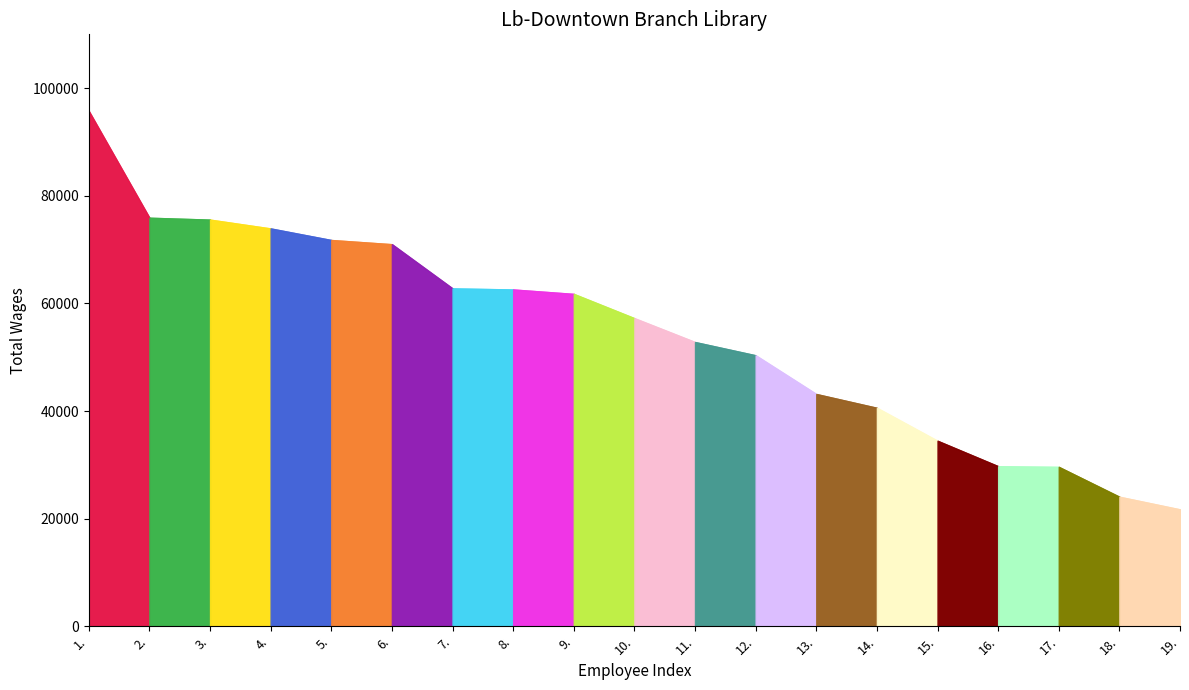

Is it true that the value at 9. is 61760?

True